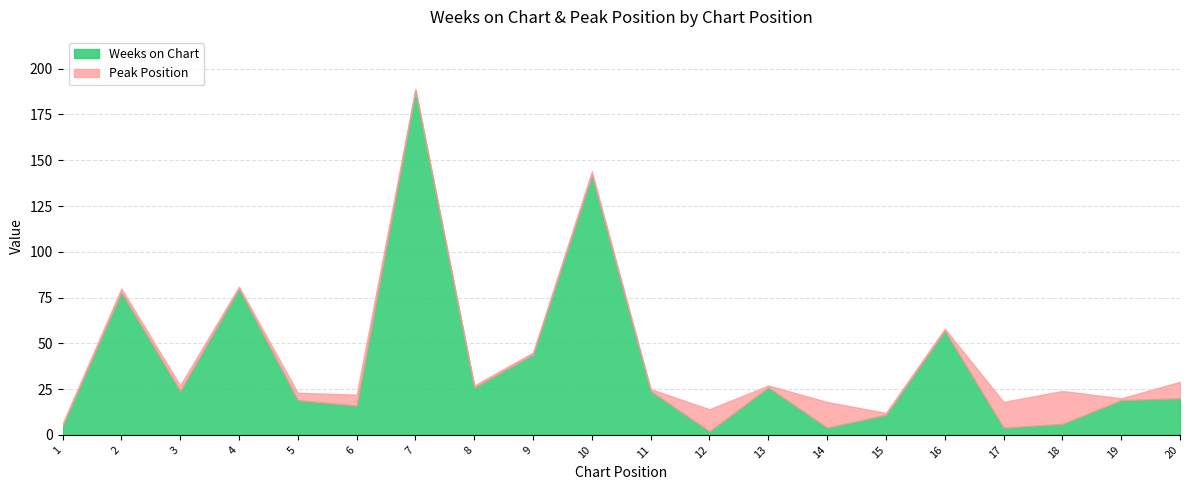

What is the sum of the Weeks on Chart values at 11 and 17?

28